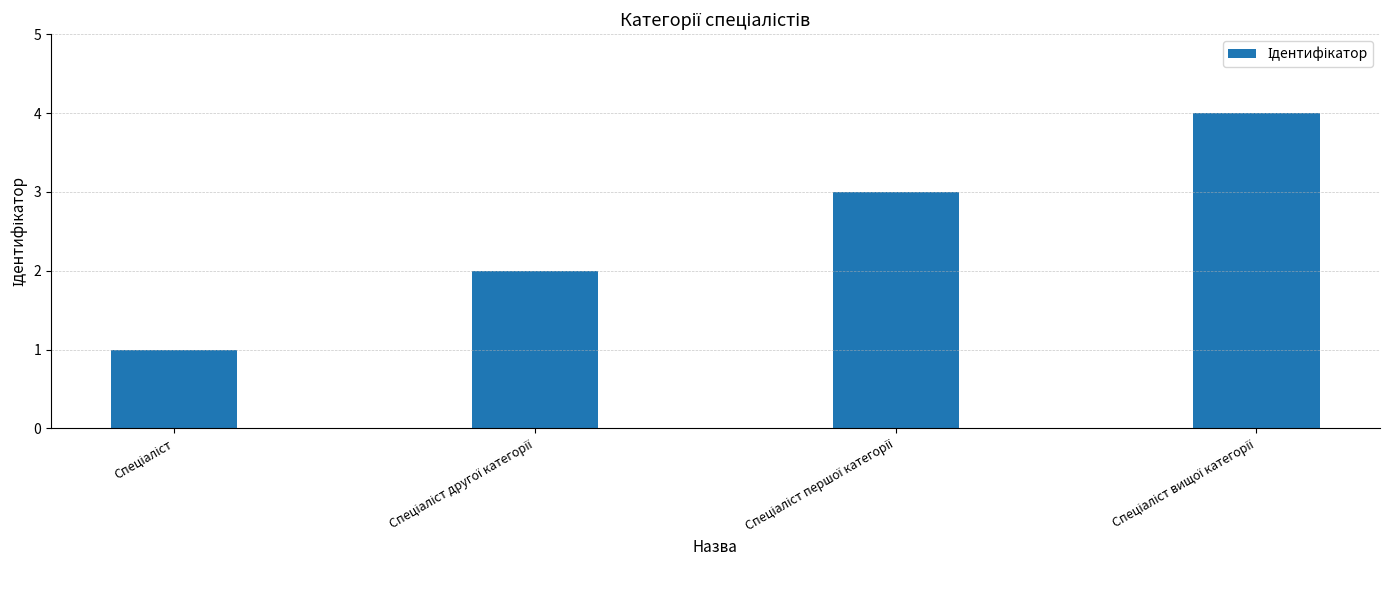

What is the greatest value displayed?

4